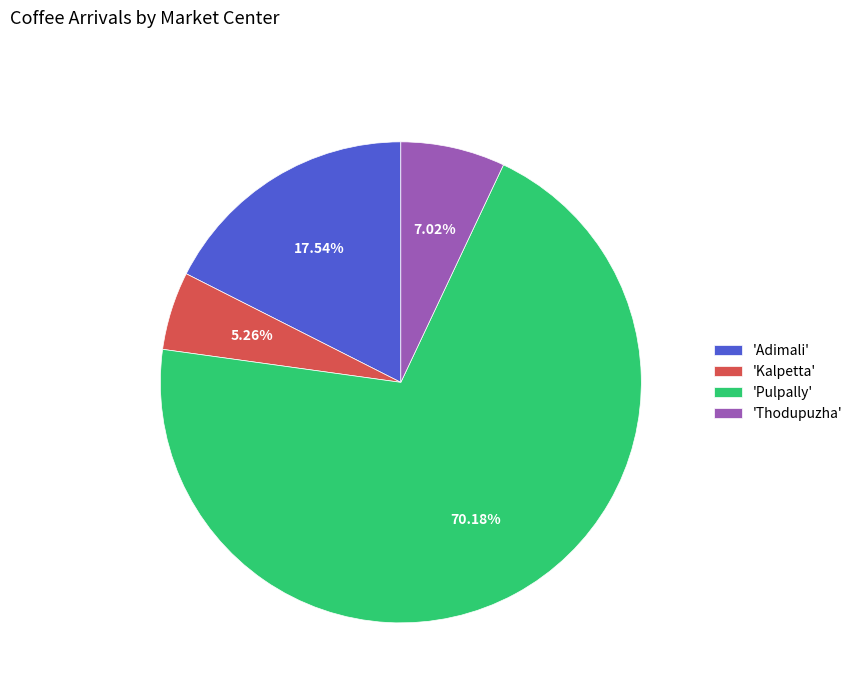

Which slice represents more than half of the pie?

'Pulpally'